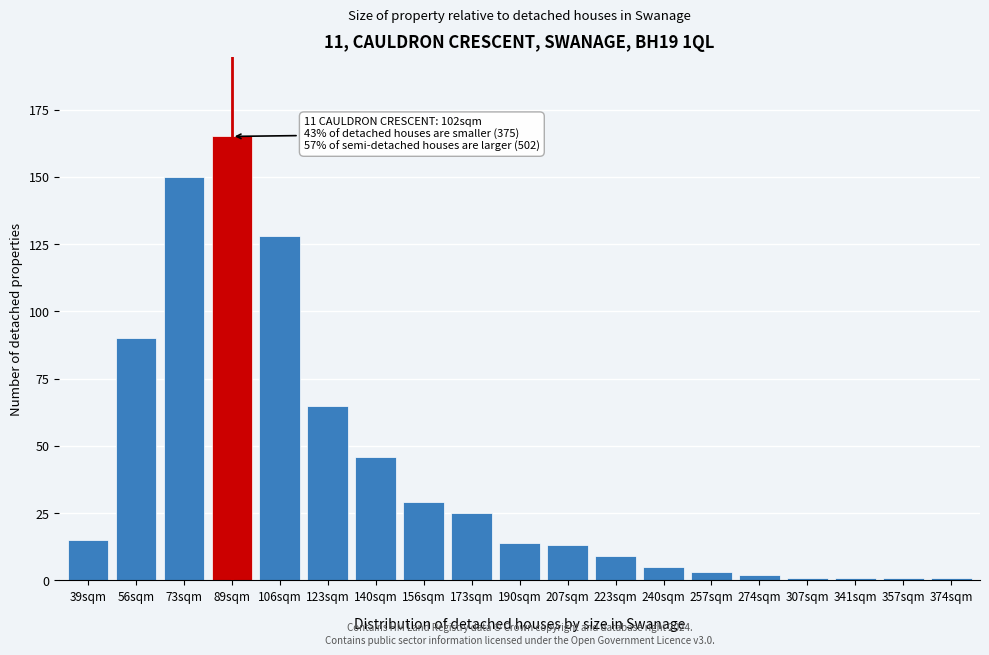

Reading left to right, what are all the values shown in this chart?

15	90	150	165	128	65	46	29	25	14	13	9	5	3	2	1	1	1	1